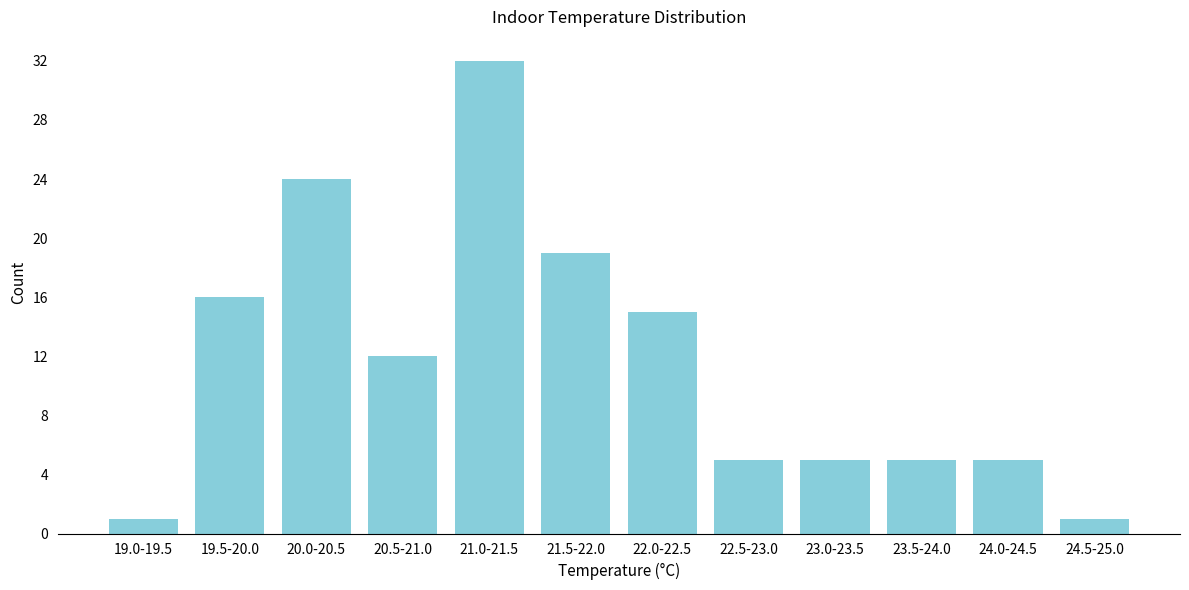

Reading right to left, what are all the values shown in this chart?

1	5	5	5	5	15	19	32	12	24	16	1